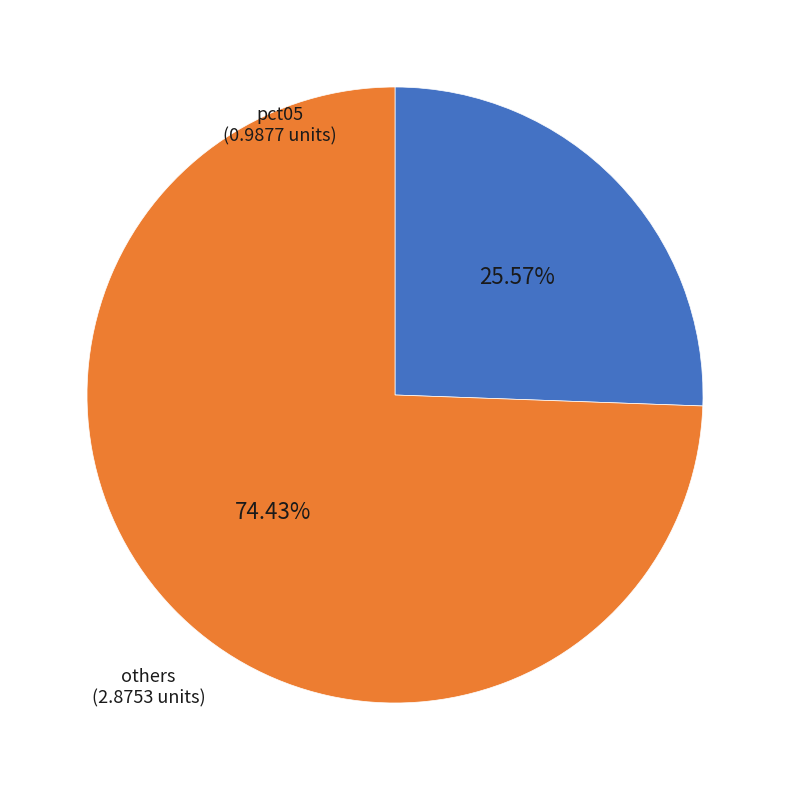

Is there a majority slice in this chart?

Yes